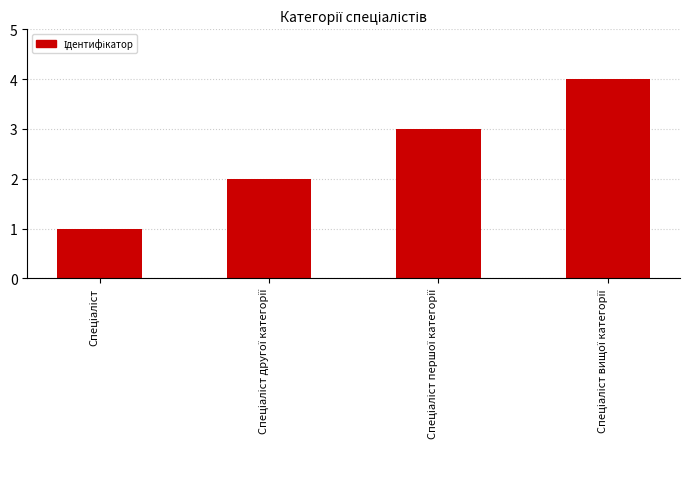

How many data points are less than 3?

2